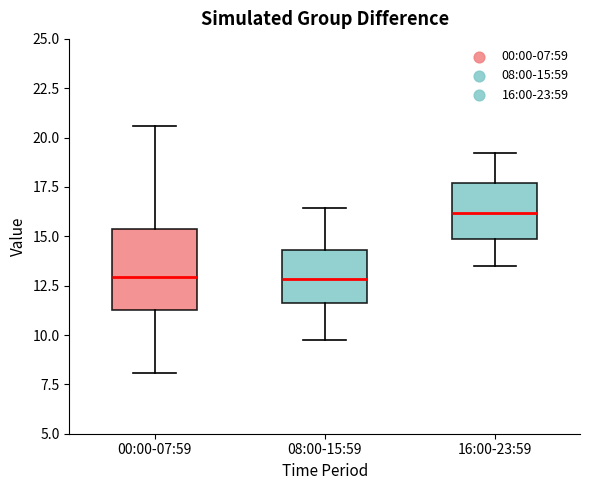

Where is the upper edge of the box for 08:00-15:59 on the y-axis? The values are not printed on the chart, so give them approximately, as read against the axis.

14.5